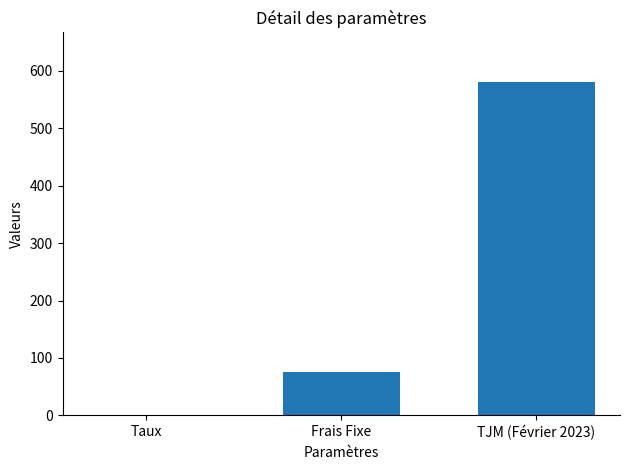

Is it true that the value at Frais Fixe is 75.0?

True